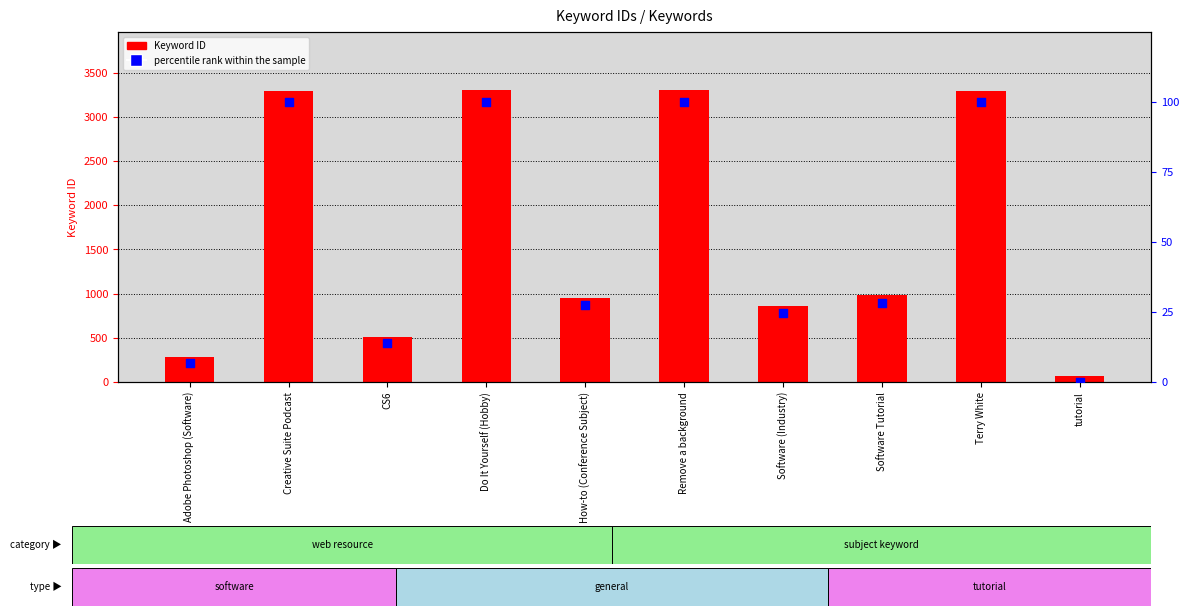

At how many categories does at least one series exceed 2596?

4